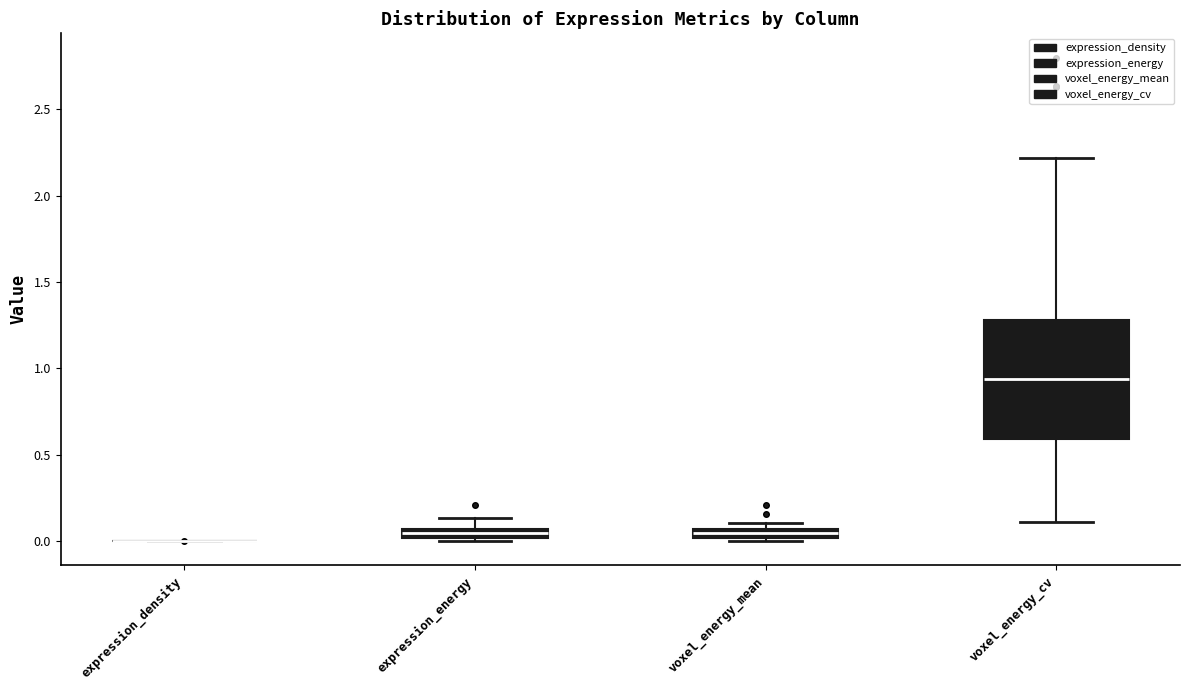

Where is the lower edge of the box for voxel_energy_mean on the y-axis? The values are not printed on the chart, so give them approximately, as read against the axis.

0.00